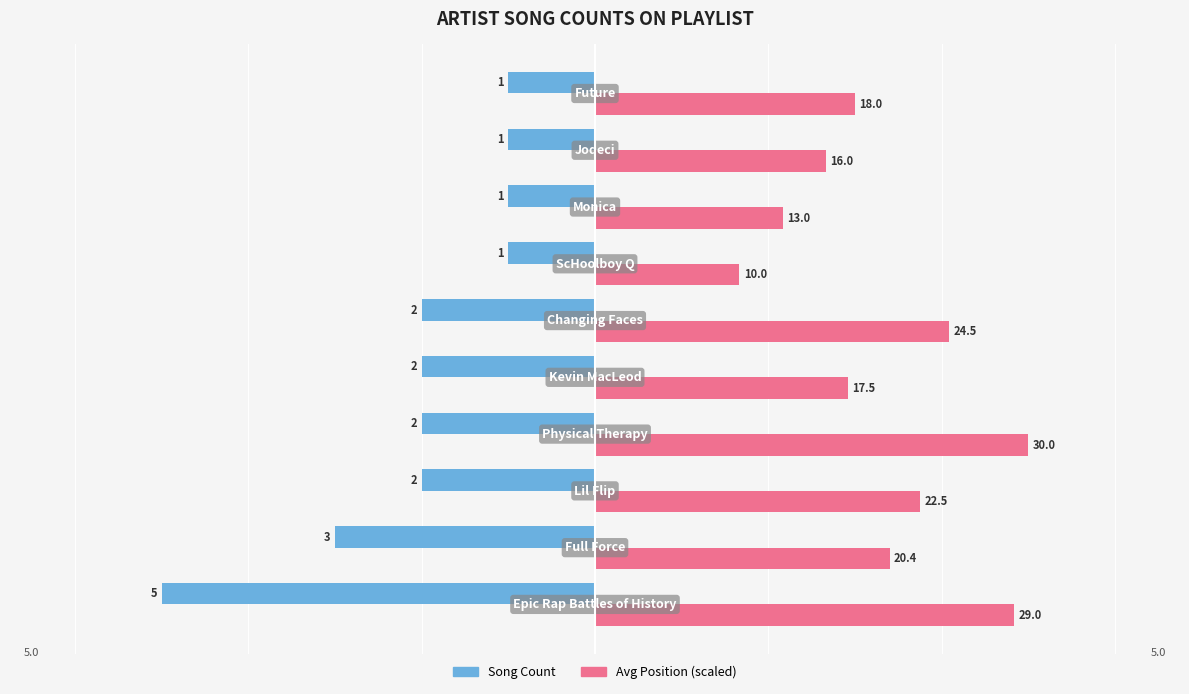

What are all the series names shown in the legend?

Song Count, Avg Position (scaled)